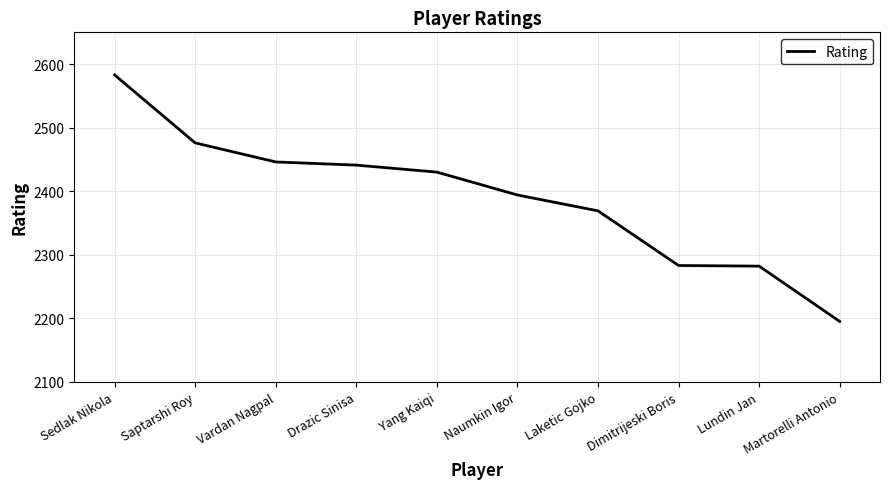

Approximately how many times larger is the value at Martorelli Antonio compared to Vardan Nagpal?

0.9